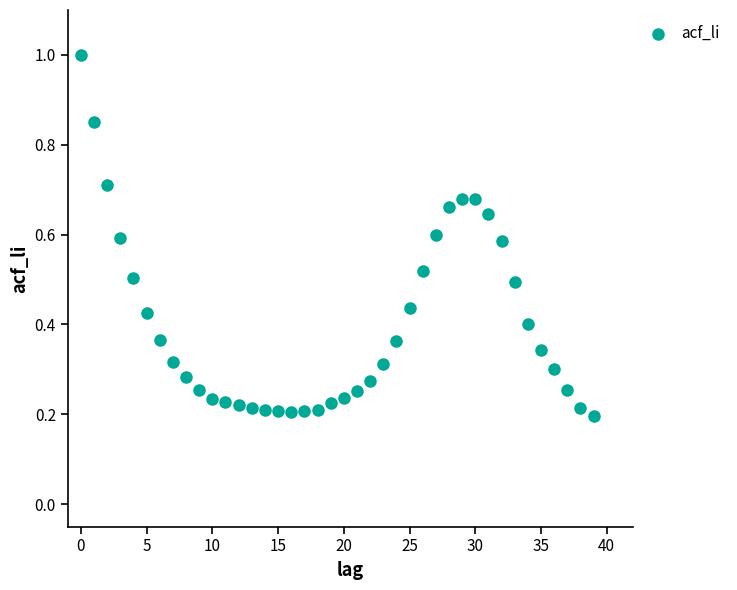

What is the range of Y values (max minus min)?

0.8